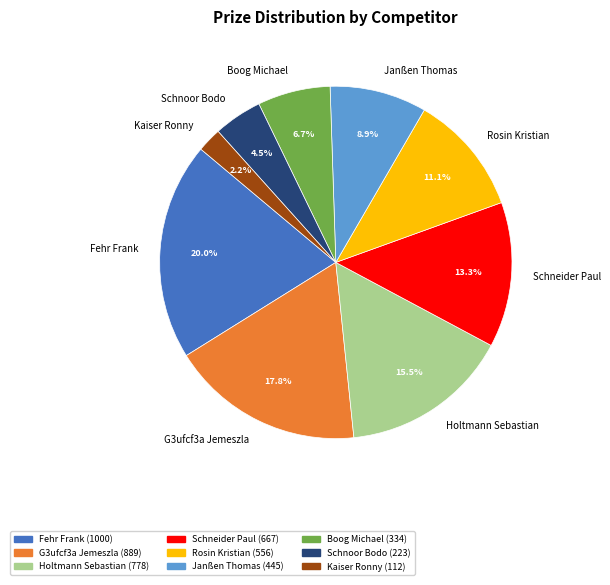

What percentage is the Fehr Frank slice, to the nearest percent?

20%